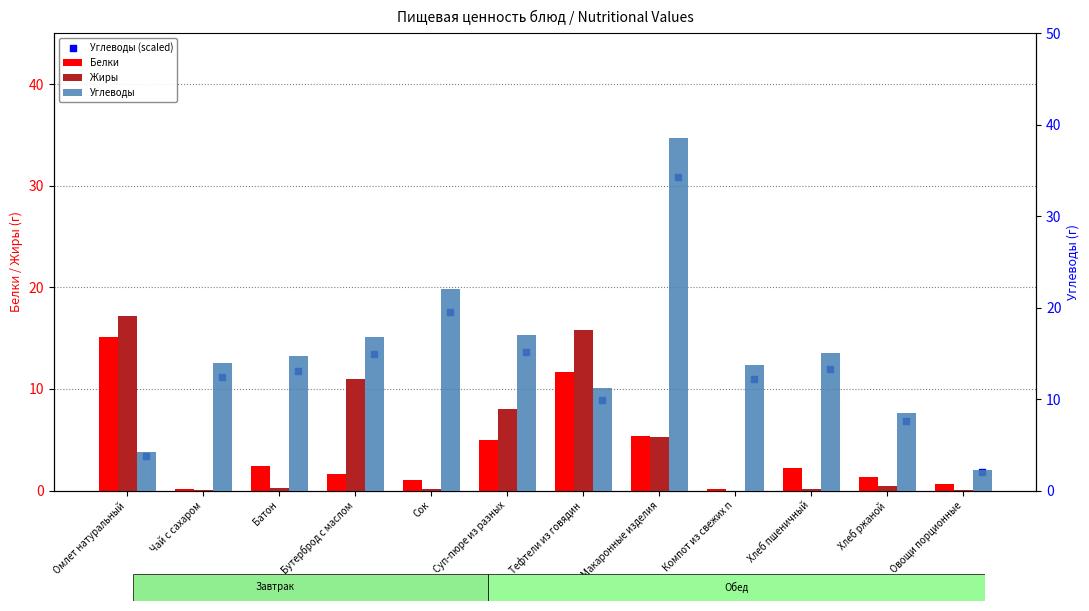

At how many categories does at least one series exceed 38?

1